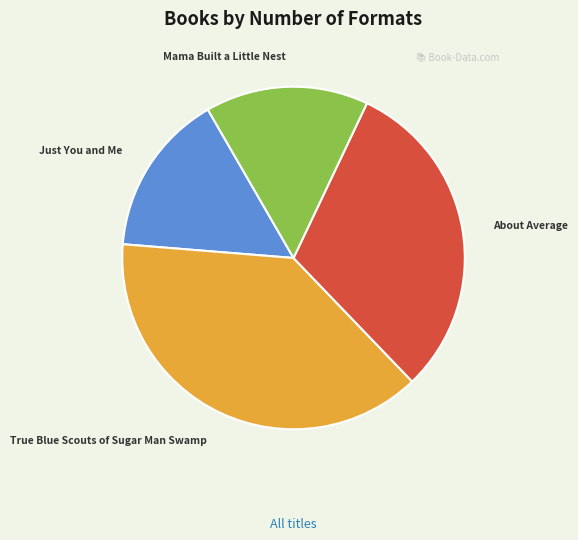

The True Blue Scouts of Sugar Man Swamp slice represents 30% of the pie. True or false?

False